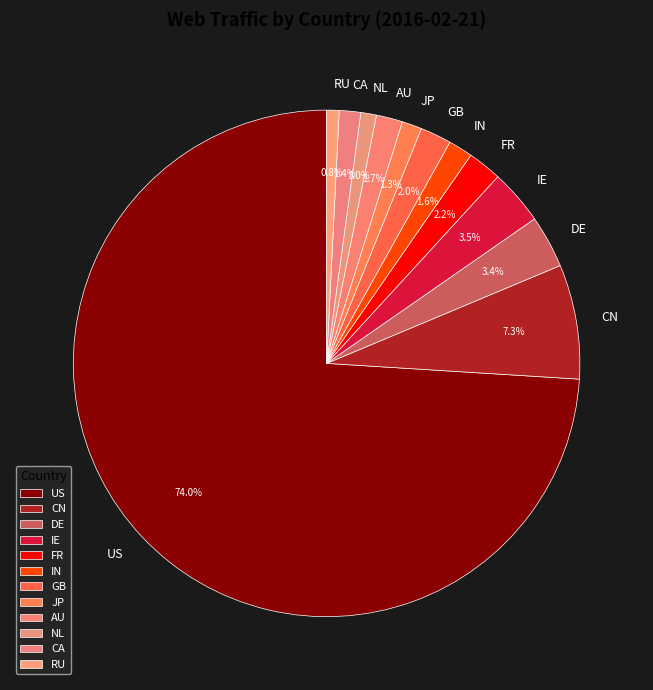

Which category has the biggest portion of the pie?

US